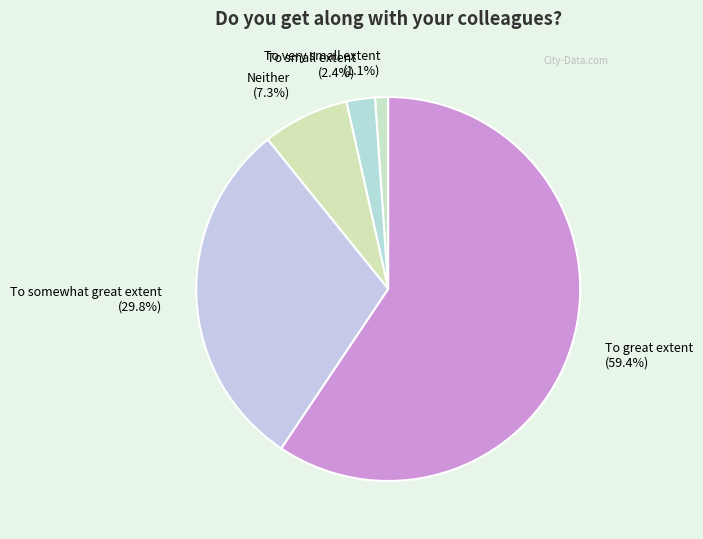

To the nearest percent, what is the difference between the Neither and To small extent slice percentages?

5%